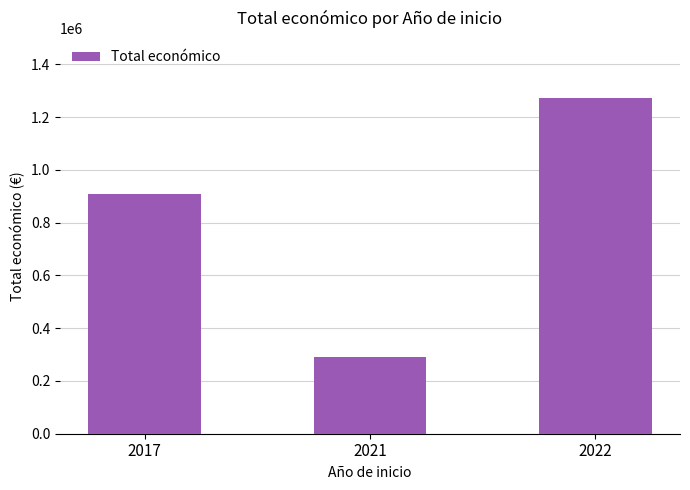

What is the difference between the maximum and minimum values?

979826